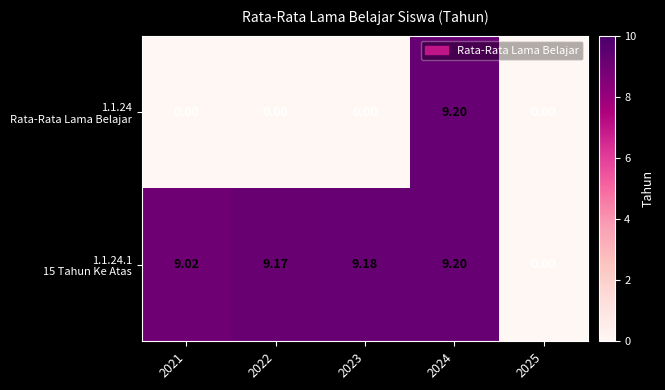

Rank the series by their maximum value, from lowest to highest.

1.1.24 Rata-Rata Lama Belajar, 1.1.24.1 15 Tahun Ke Atas